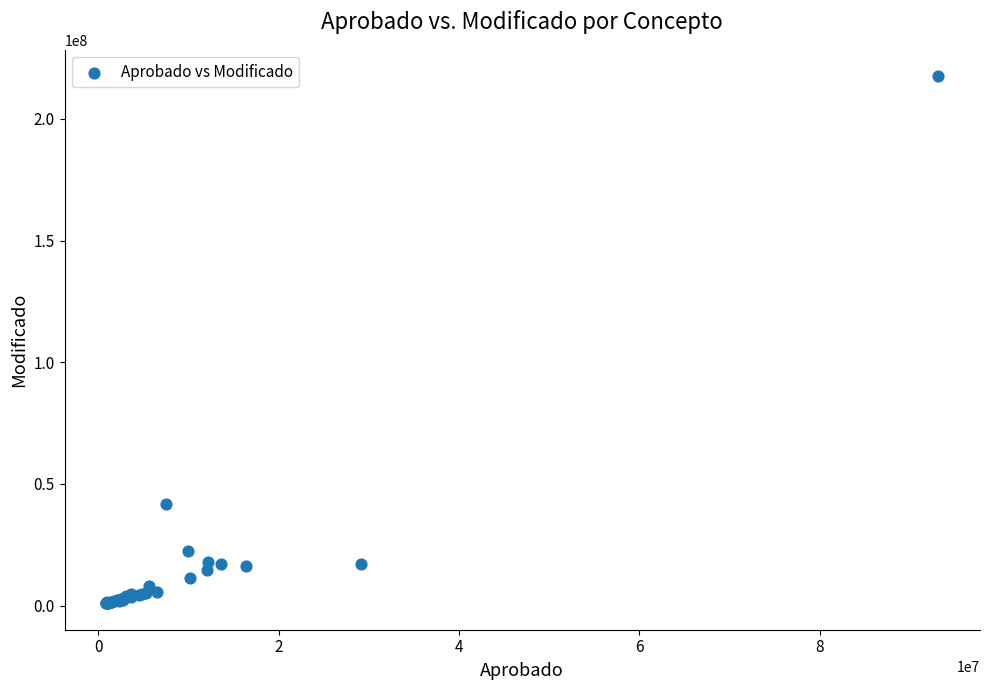

What Y value in the scatter plot is closest to 109232718?

41742368.5